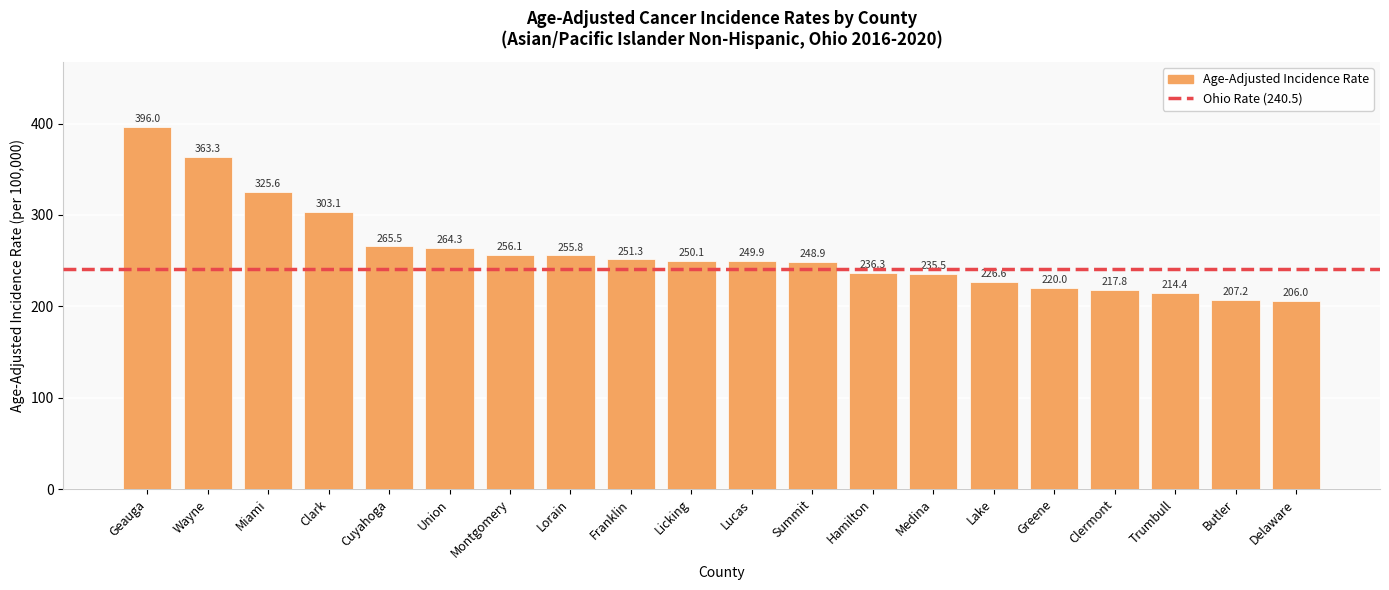

How many categories are shown in the chart?

20